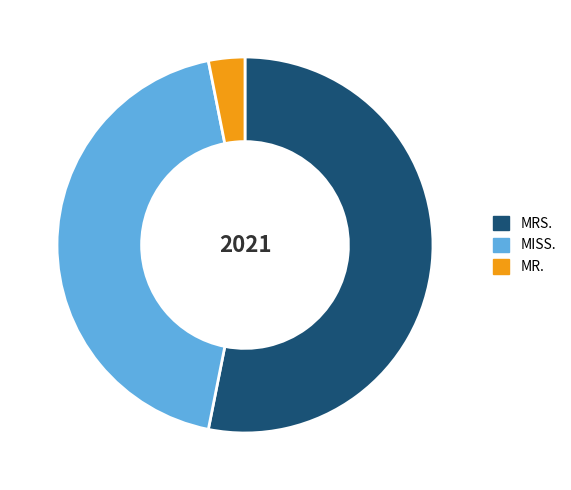

What is the smallest slice in the pie chart?

MR.